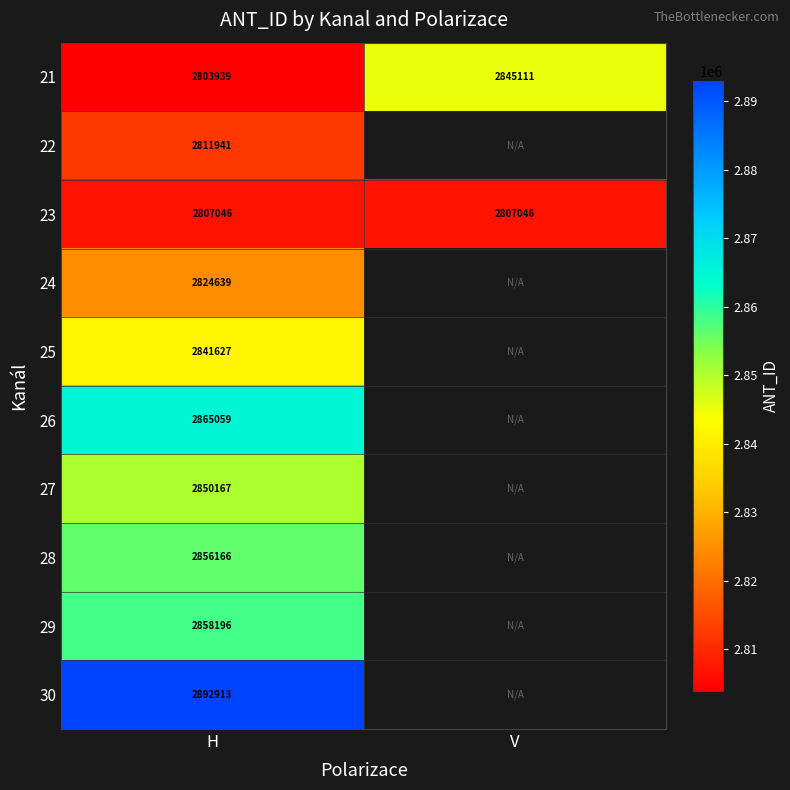

How many categories are shown in the chart?

2